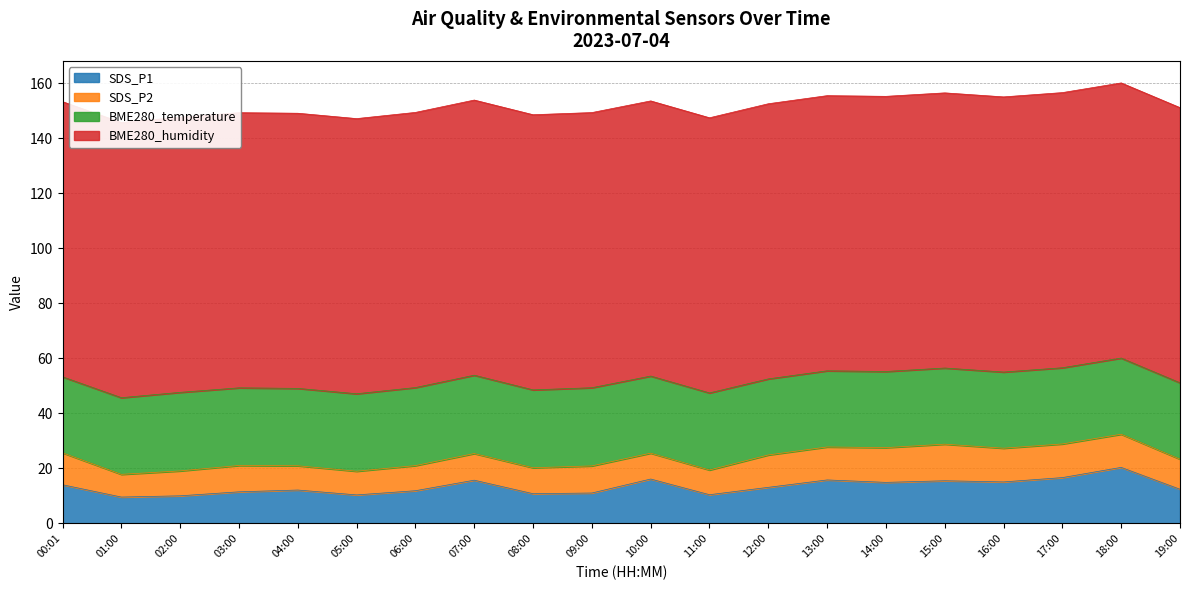

In SDS_P1, how many points are lower than both neighbors (excluding endpoints)?

6